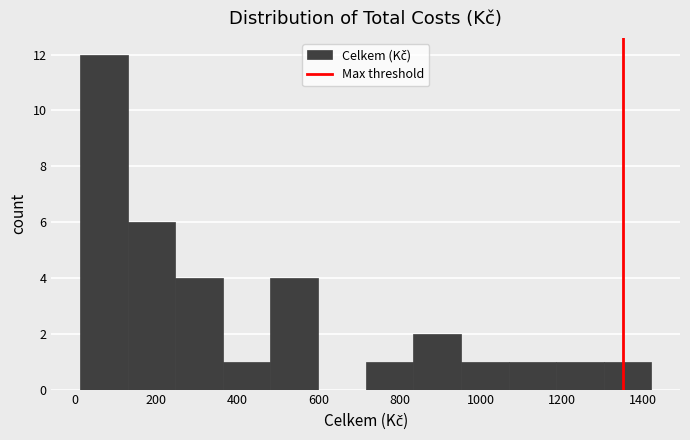

How tall is the bar that spans 720 to 840 on the x-axis? Neither the bar edges nor the heights are printed on the chart, so give them approximately, as read against the axes.

1